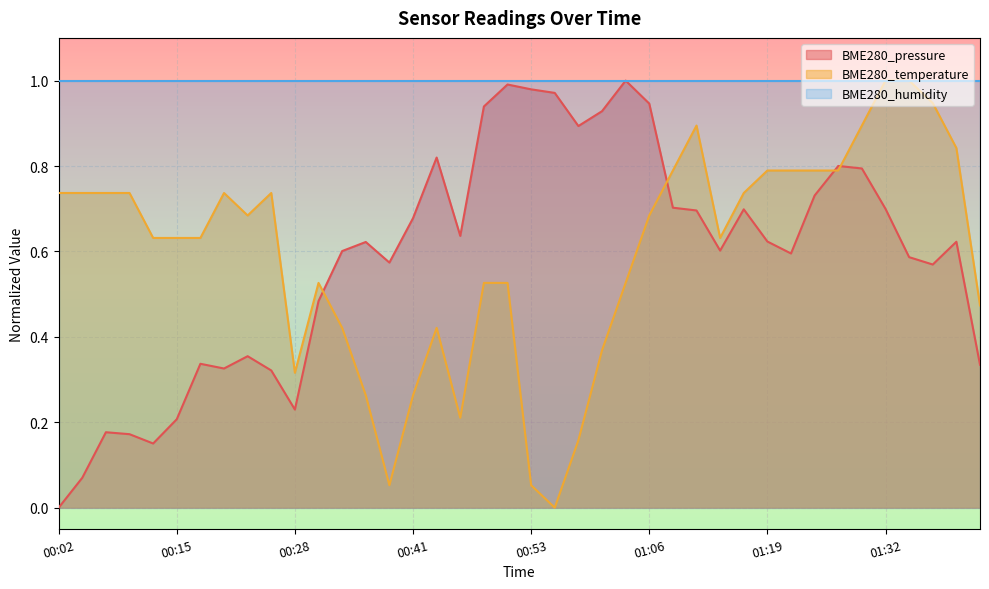

What are all the series names shown in the legend?

BME280_pressure, BME280_temperature, BME280_humidity